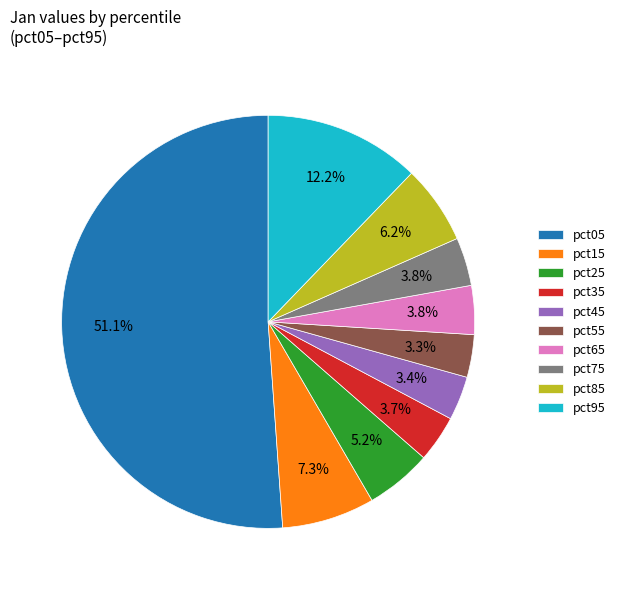

The pct15 slice represents 7% of the pie. True or false?

True